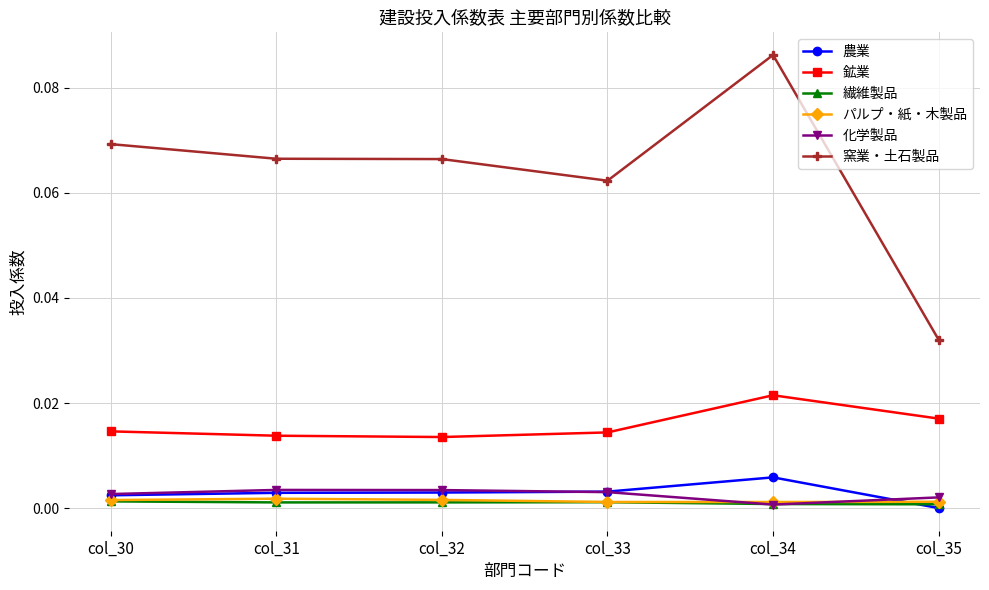

Which series changed the most between col_33 and col_34?

窯業・土石製品